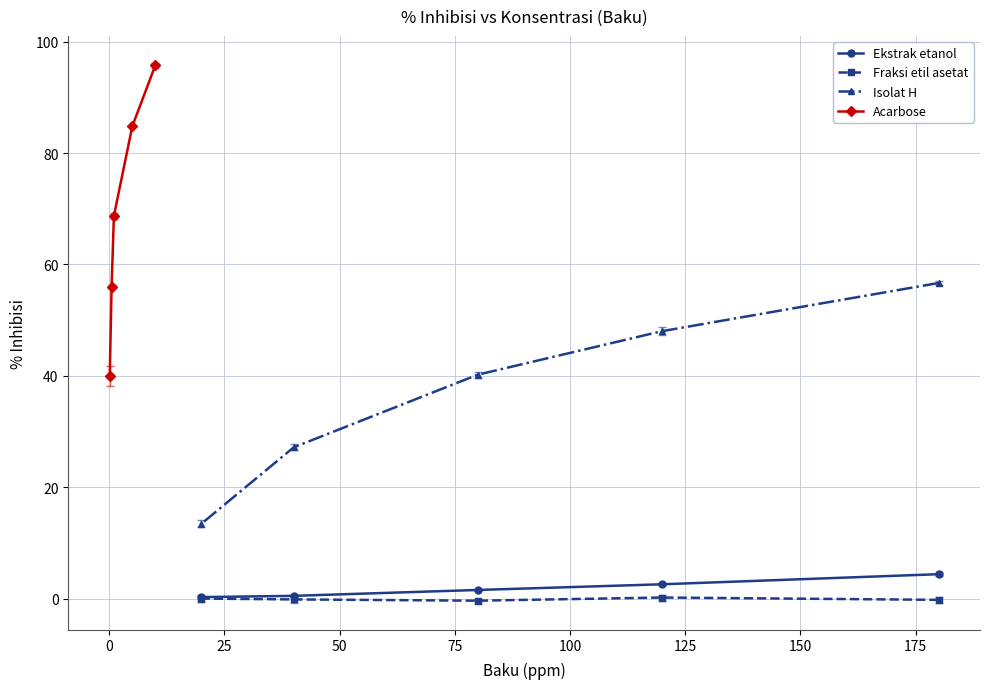

What is the value of the Isolat H point at the 2nd from the left?

27.1